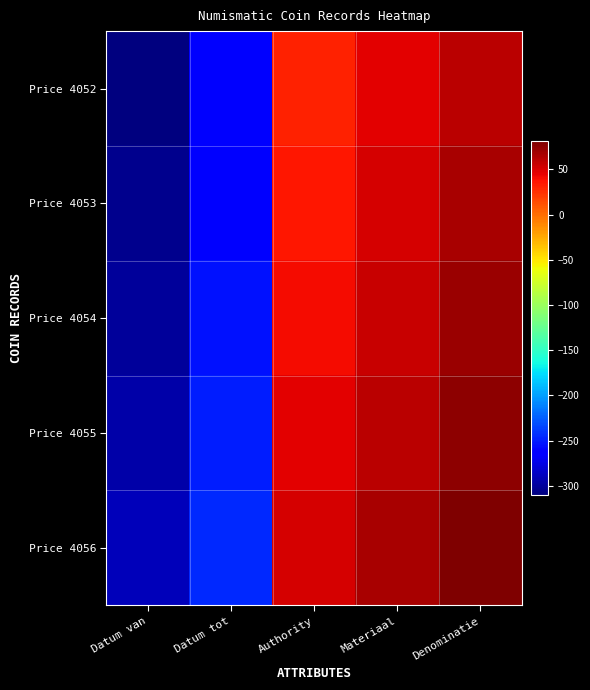

Reading left to right, list all the values displayed in this chart.

Price 4052: Datum van=-310	Datum tot=-265	Authority=31	Materiaal=46	Denominatie=61
Price 4053: Datum van=-305	Datum tot=-260	Authority=36	Materiaal=51	Denominatie=66
Price 4054: Datum van=-300	Datum tot=-255	Authority=41	Materiaal=56	Denominatie=71
Price 4055: Datum van=-295	Datum tot=-250	Authority=46	Materiaal=61	Denominatie=76
Price 4056: Datum van=-290	Datum tot=-245	Authority=51	Materiaal=66	Denominatie=81